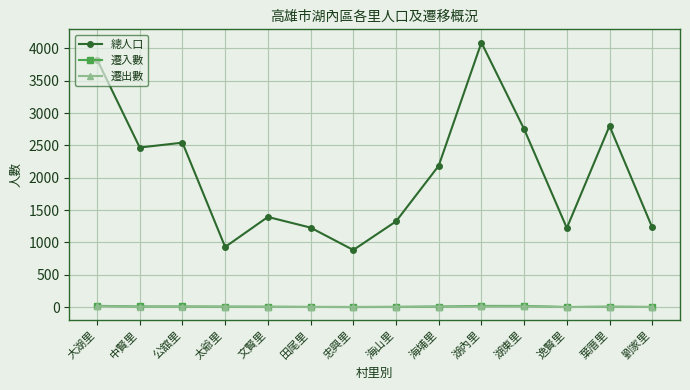

Is the value of 總人口 at 忠興里 greater than the value of 遷出數 at 大湖里?

Yes